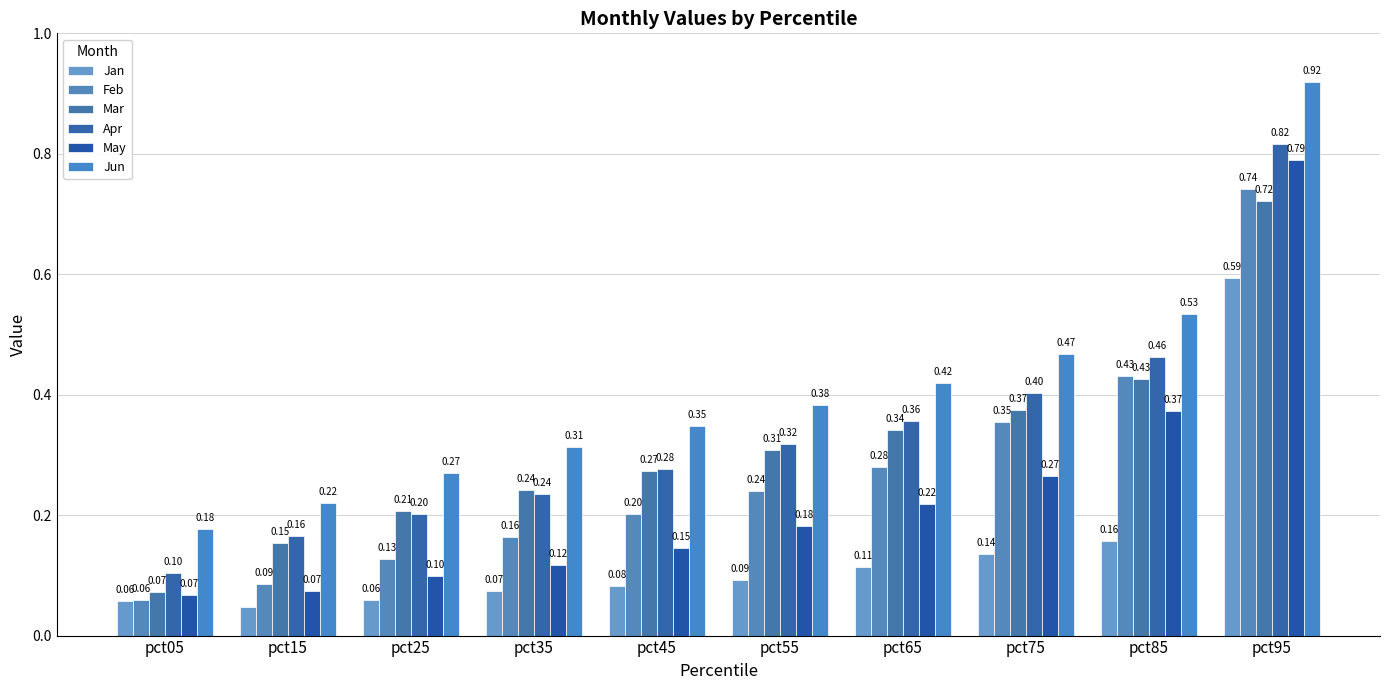

At which category is the sum across all series the highest?

pct95